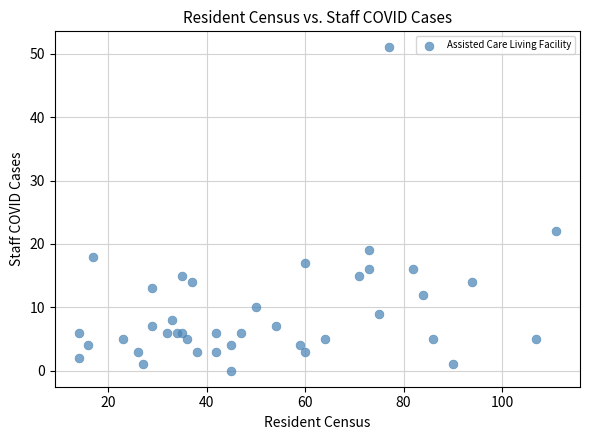

What Y value in the scatter plot is closest to 25?

22